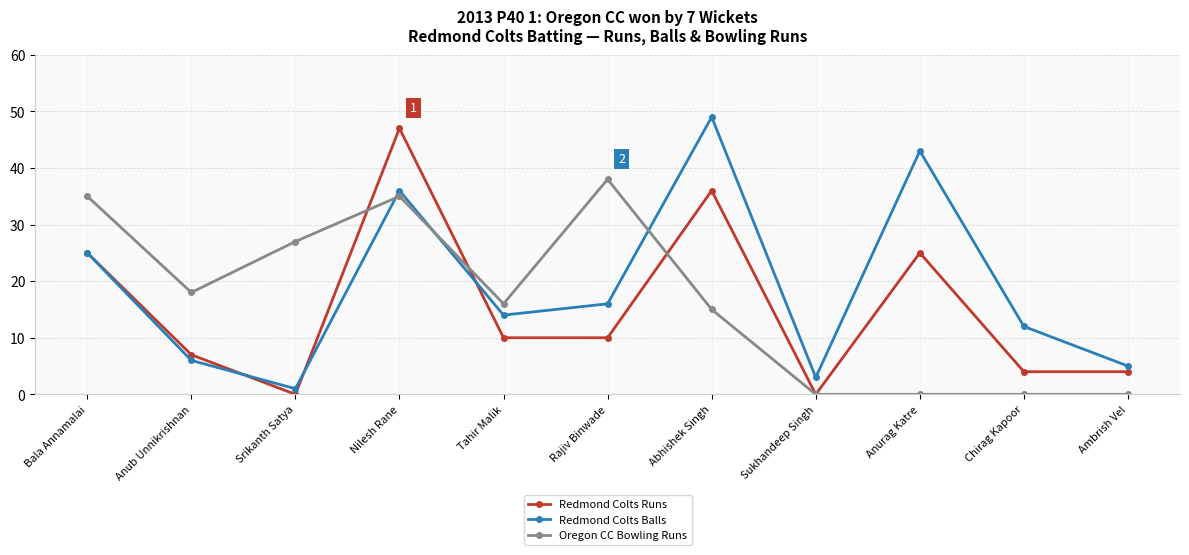

Does the chart have visible grid lines?

Yes